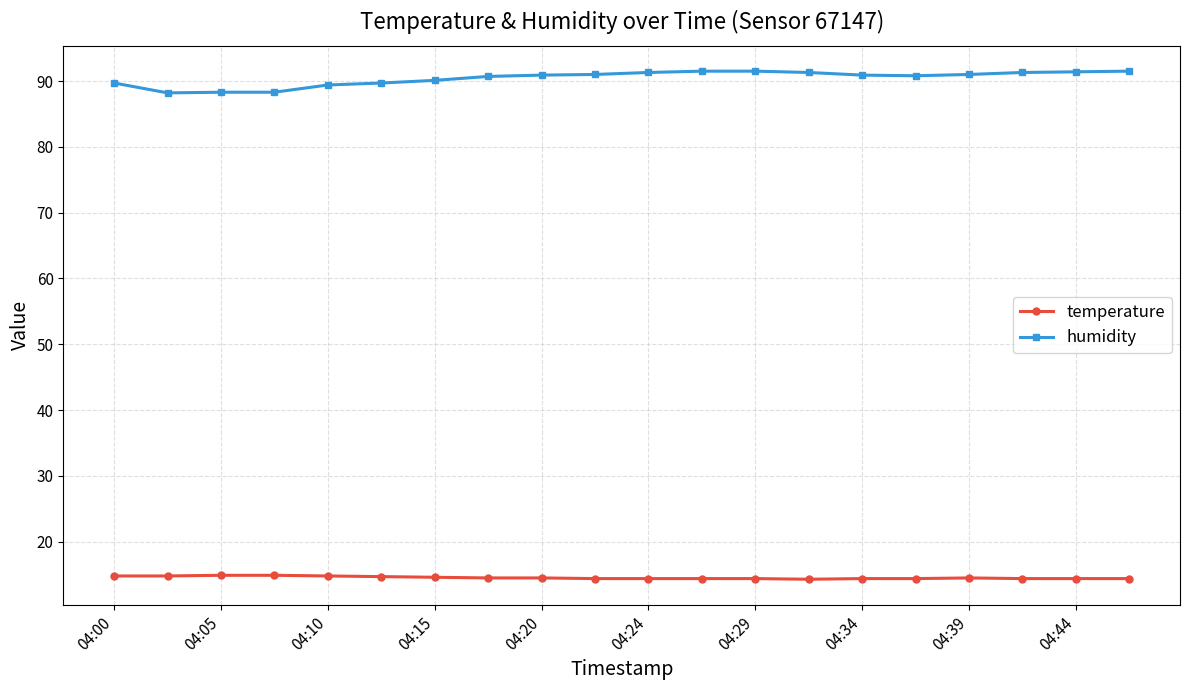

What are all the series names shown in the legend?

temperature, humidity